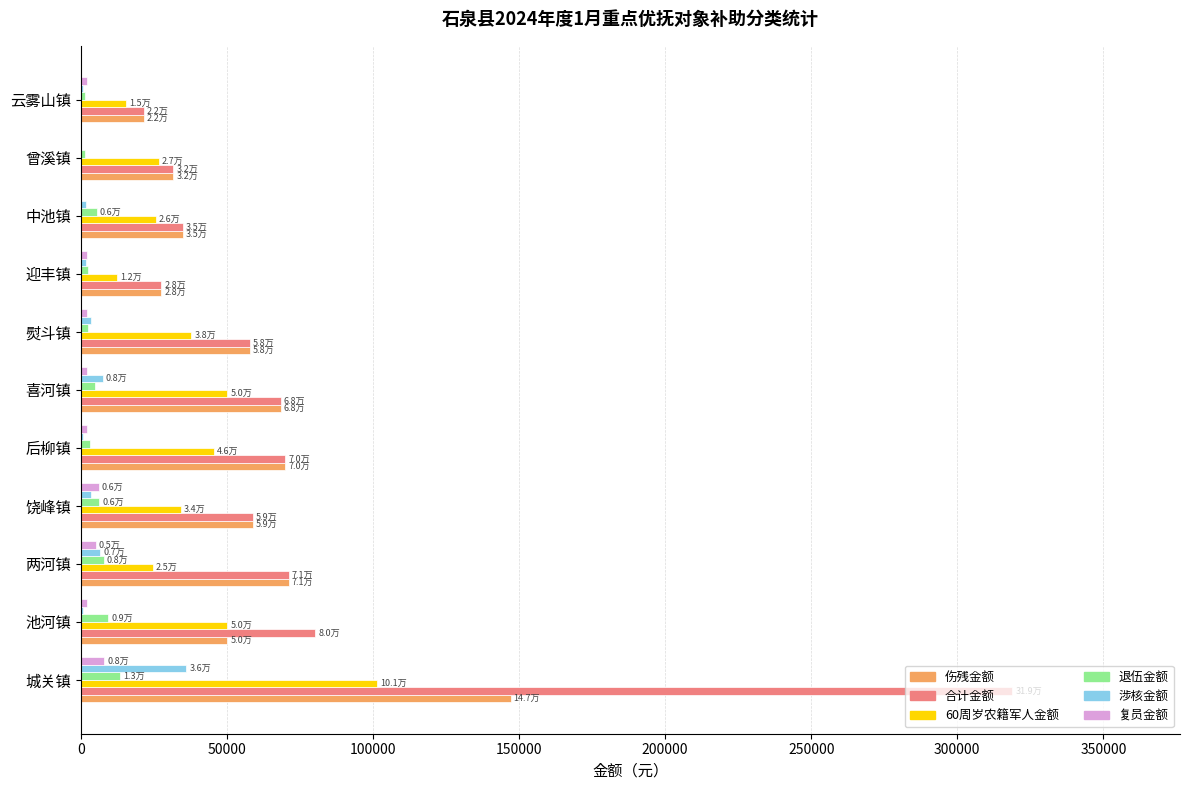

What is the average value of the 伤残金额 series?

58160.2